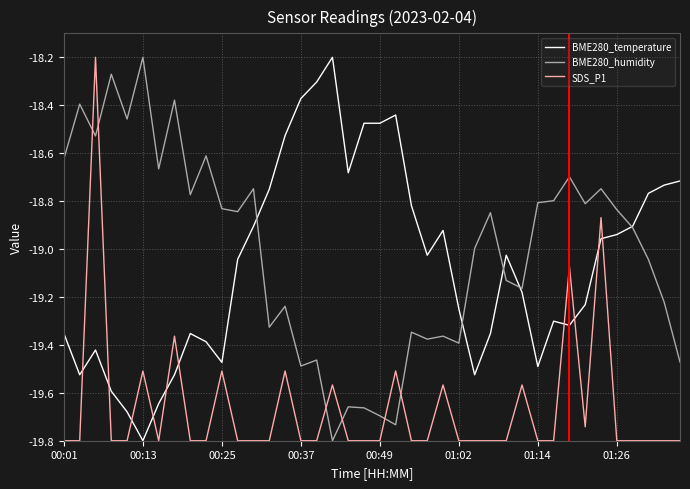

What is the highest value of the SDS_P1 series?

-18.2